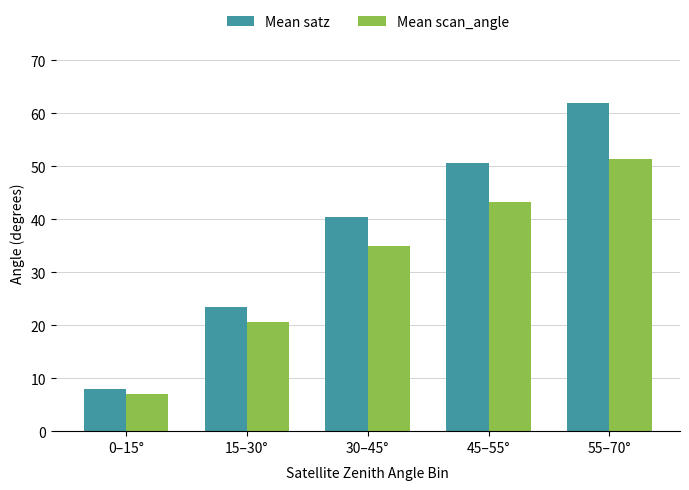

Count the number of categories in the chart.

5